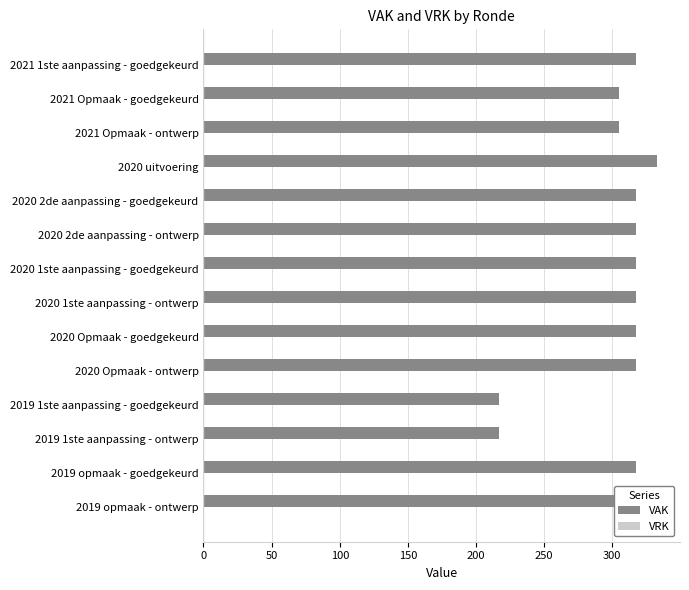

What is the sum of the values at 2019 1ste aanpassing - goedgekeurd and 2019 opmaak - goedgekeurd?

534